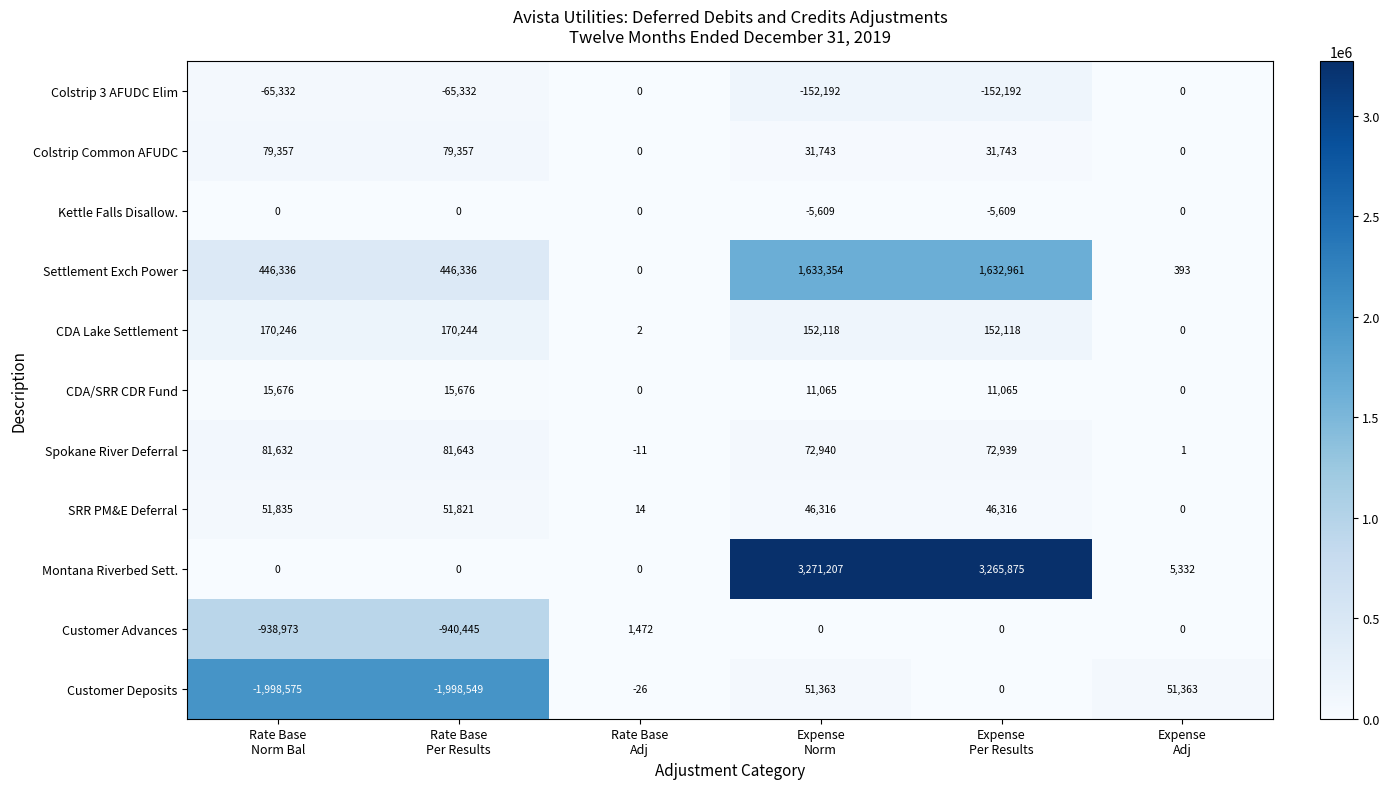

Which series has the largest range (max minus min)?

Montana Riverbed Sett.